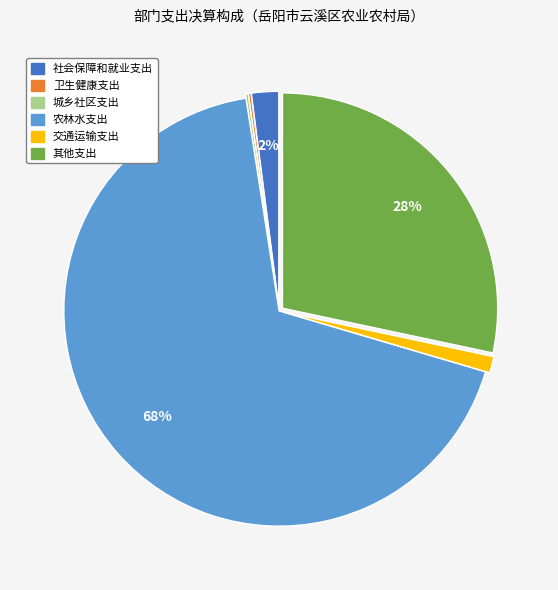

Does 农林水支出 represent more than half of the total?

Yes